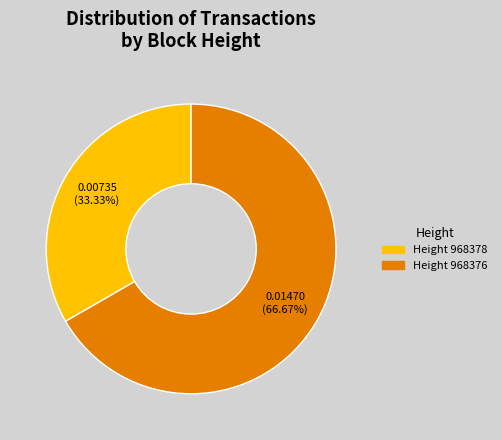

How many slices are in this pie chart?

2